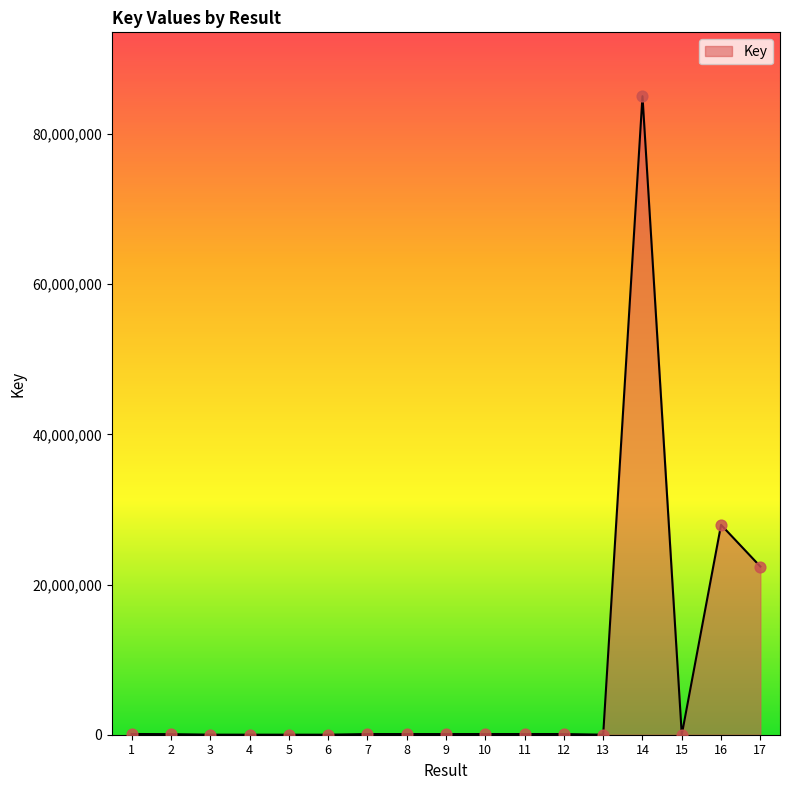

Approximately how many times larger is the value at 12 compared to 11?

1.0